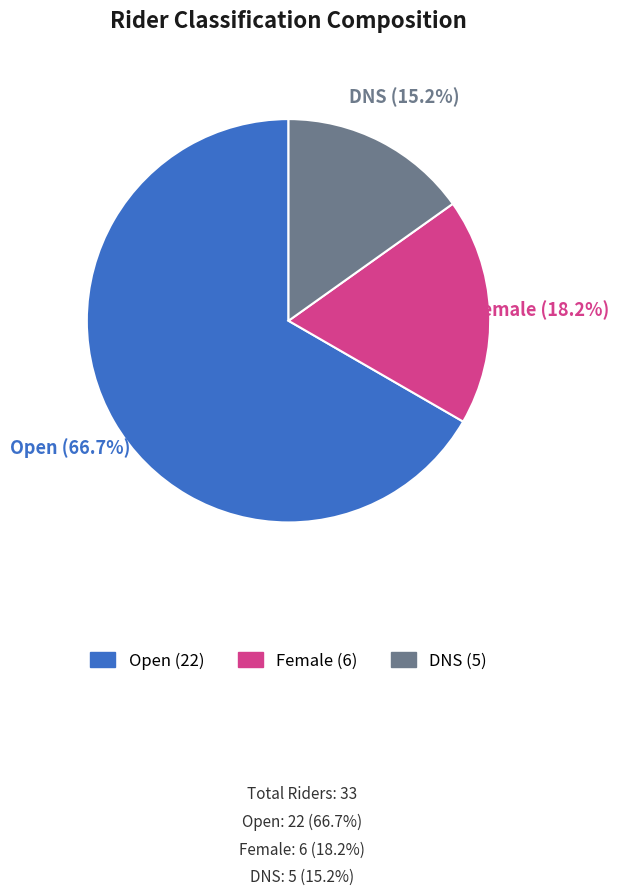

Rank the categories by value from lowest to highest.

DNS, Female, Open